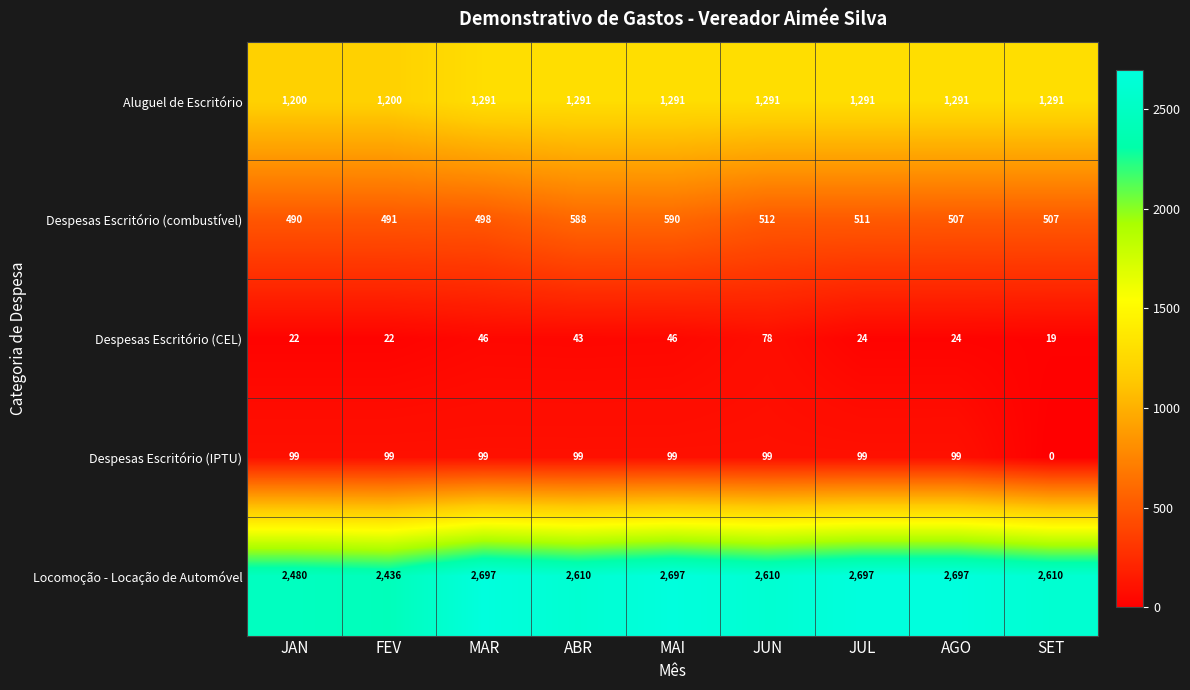

What is the difference between the maximum and minimum values in the Despesas Escritório (IPTU) series?

99